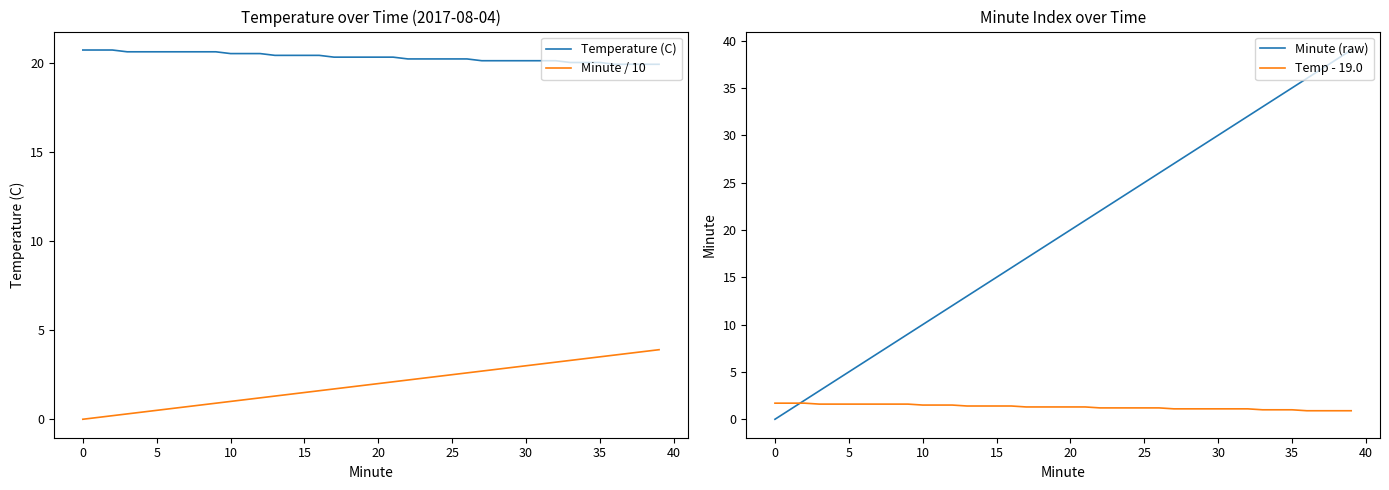

What is the maximum value for Minute / 10?

3.9